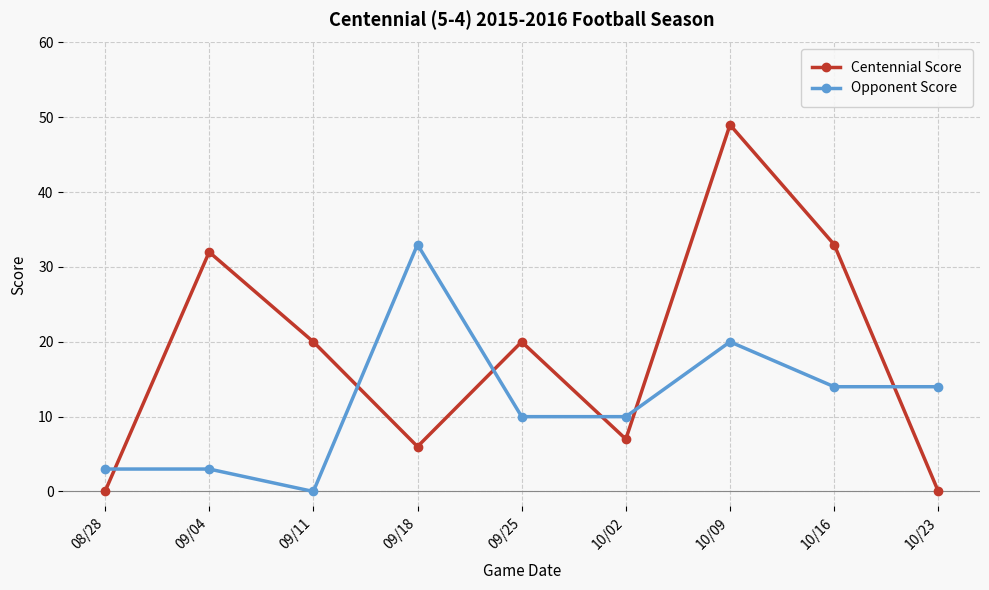

True or false: Centennial Score has a value of 20 at 09/11.

True